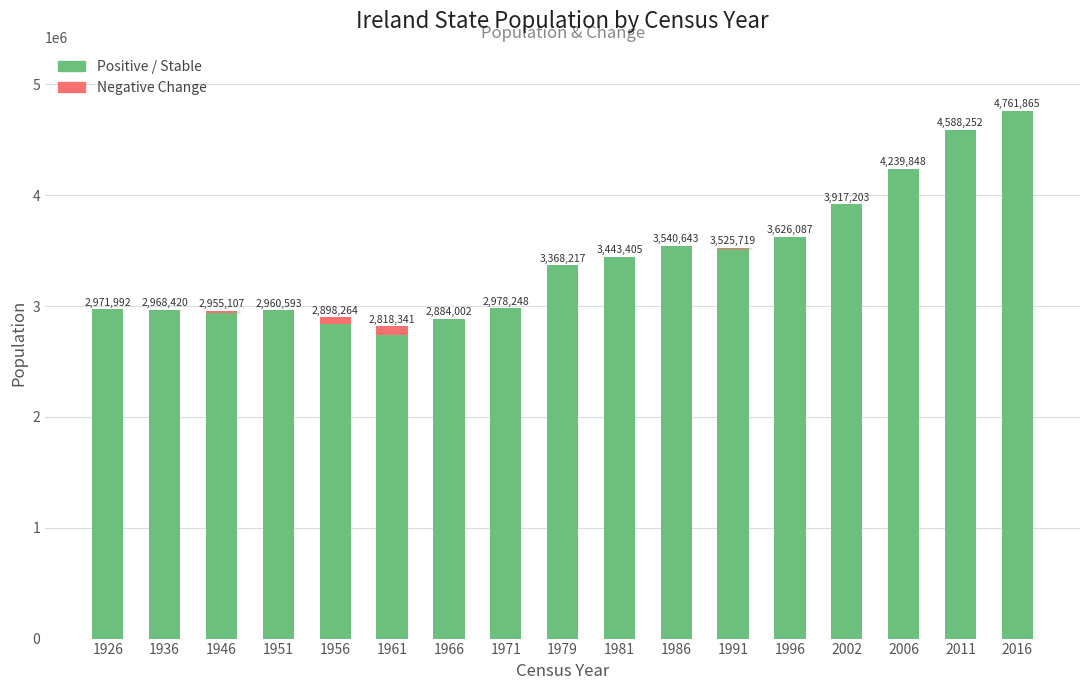

Count the number of categories in the chart.

17